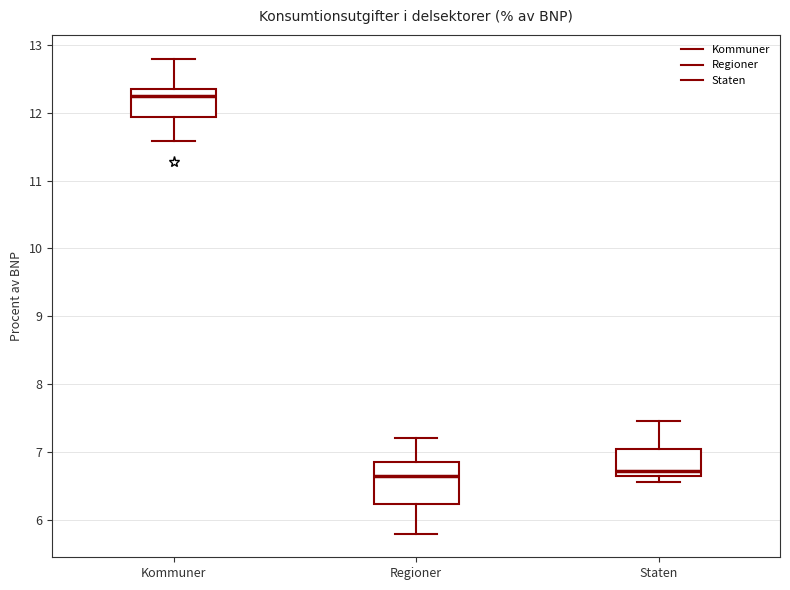

Comparing the boxes themselves (not the whiskers), which one is the tallest?

Regioner